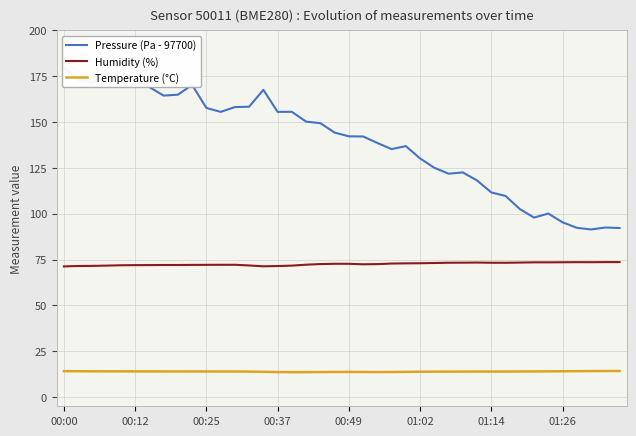

True or false: Temperature (°C) and Humidity (%) cross at least once.

False